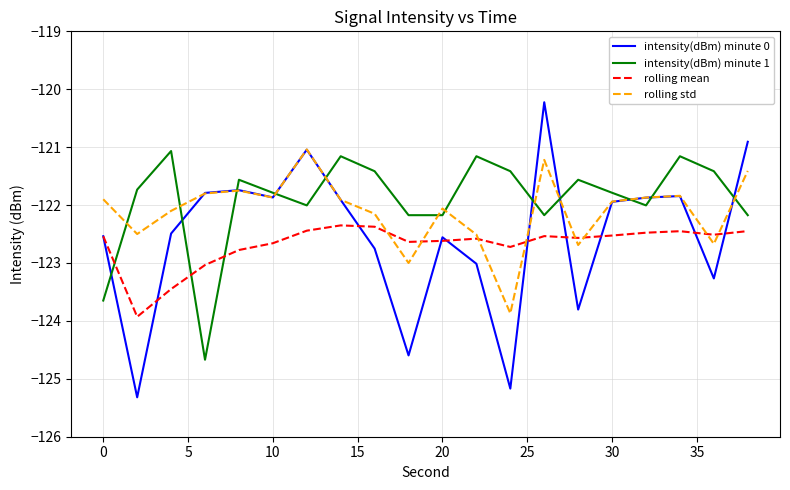

After their last crossing, which series has the higher values: rolling mean or intensity(dBm) minute 1?

intensity(dBm) minute 1